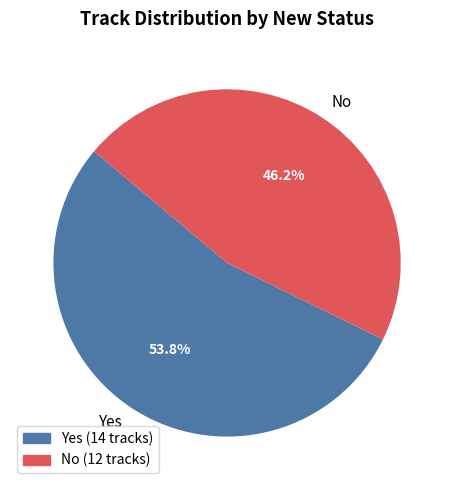

Does any single category account for the majority?

Yes